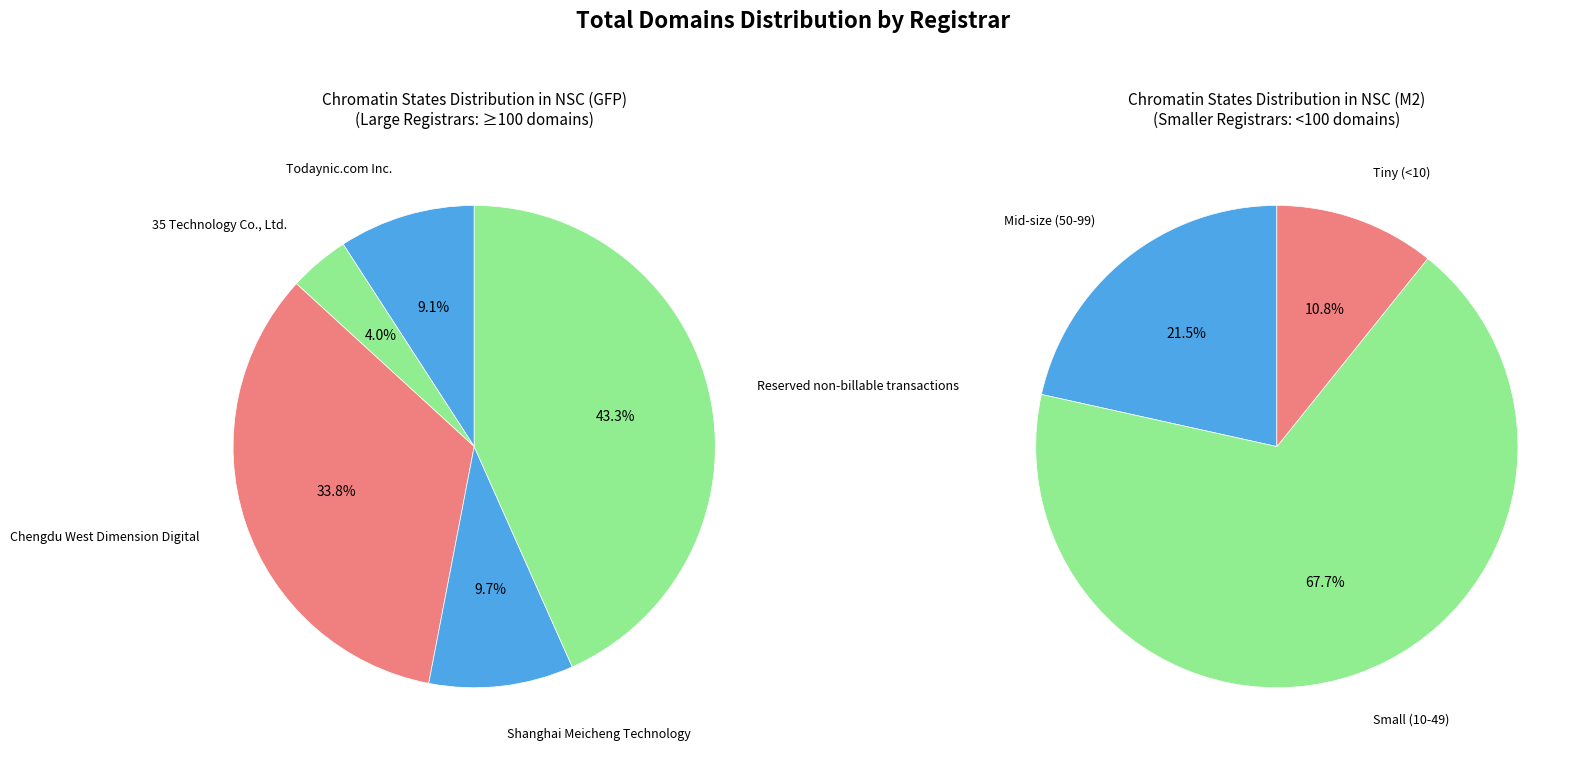

What is the largest slice in the pie chart?

Reserved non-billable transactions